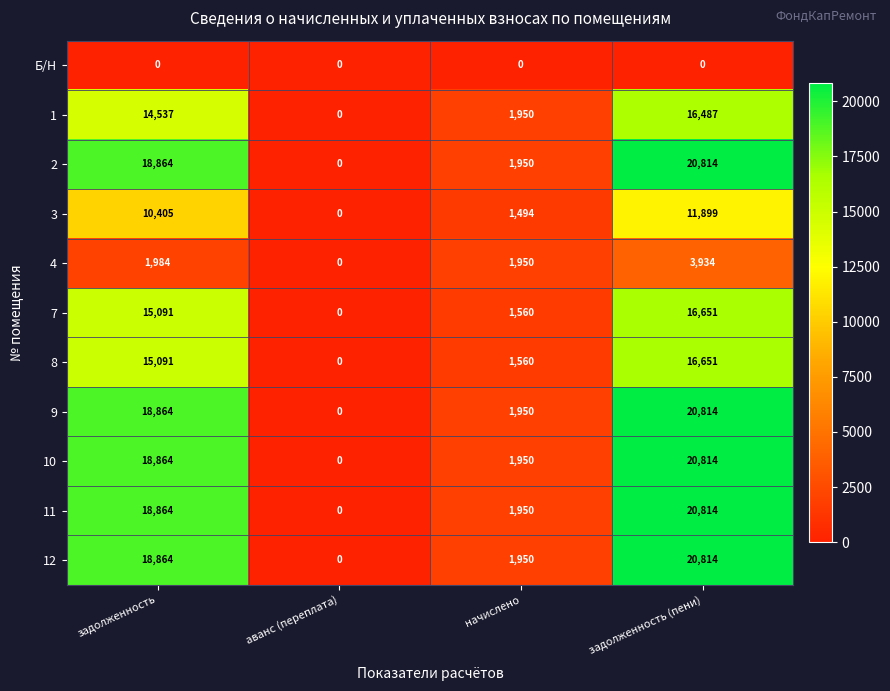

What is the average value of the 8 series?

8326